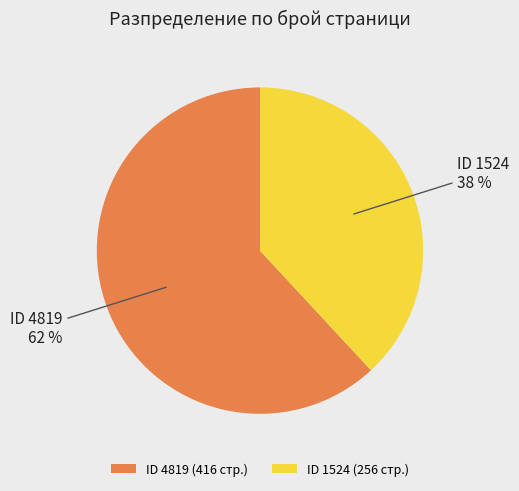

What is the smallest slice in the pie chart?

ID 1524 (256 стр.)